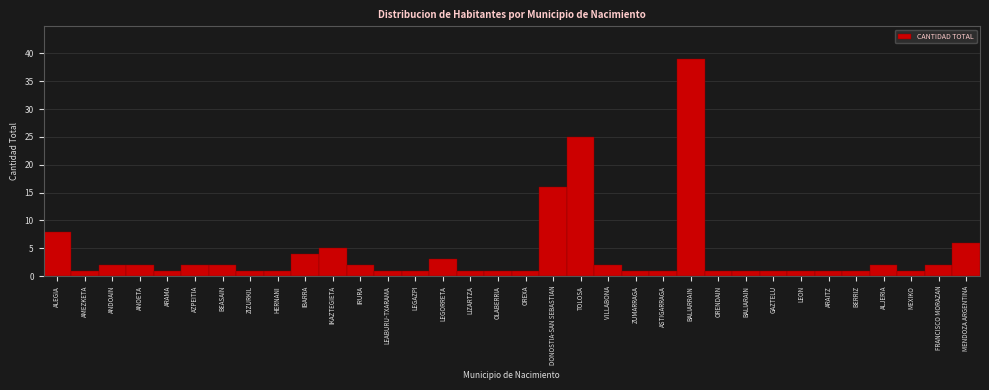

Is it true that the value at VILLABONA is 2?

True